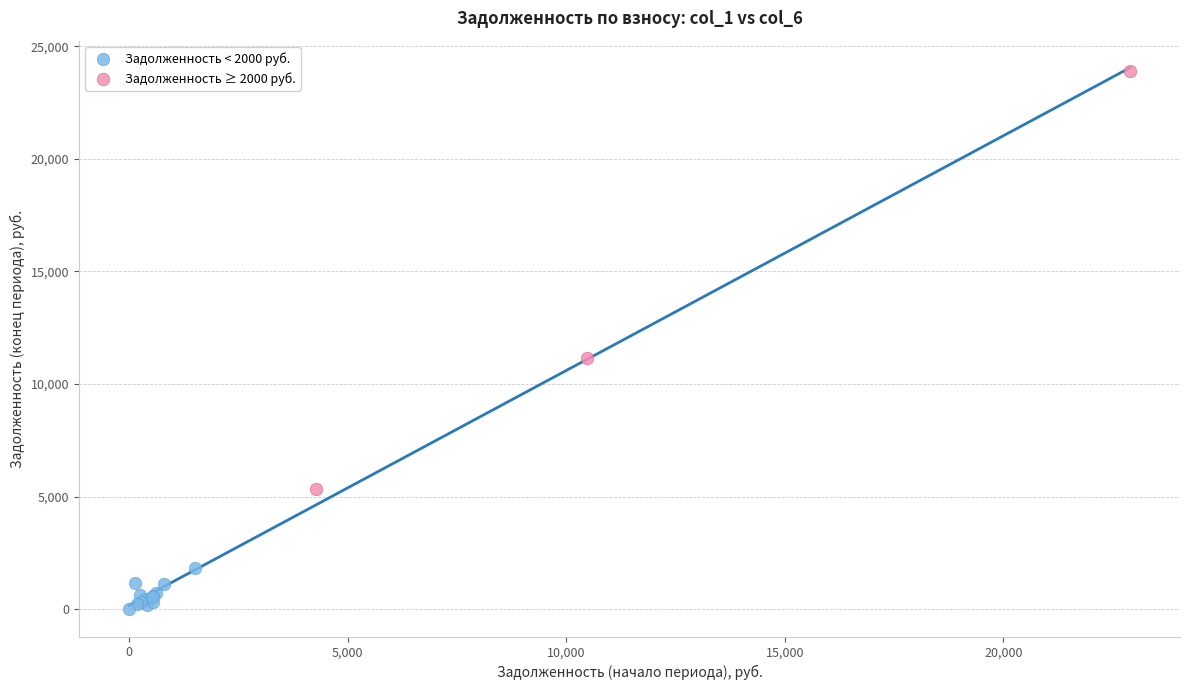

Which series has the widest spread of Y values?

Задолженность ≥ 2000 руб.